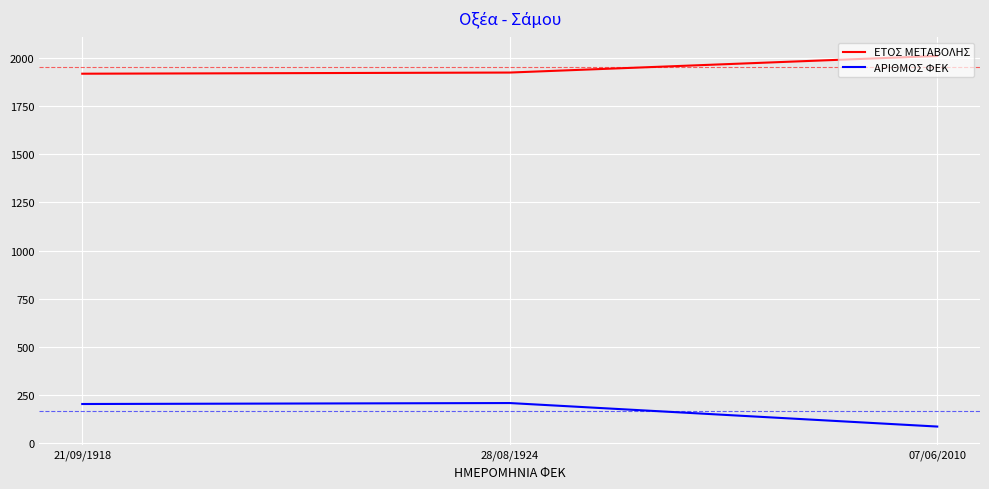

What is the maximum value for ΑΡΙΘΜΟΣ ΦΕΚ?

209